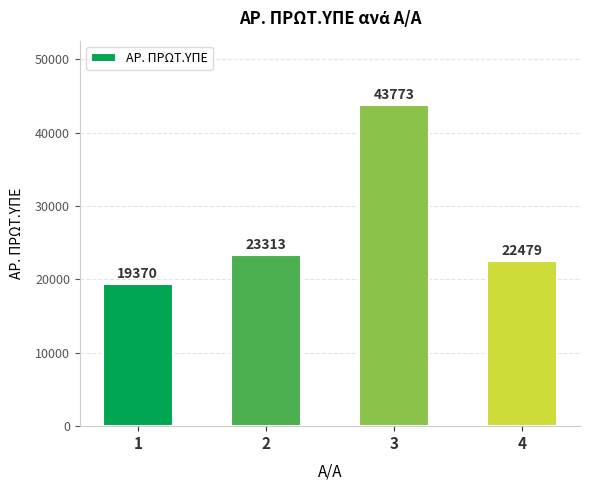

What is the ratio of the value at 3 to the value at 1?

2.3